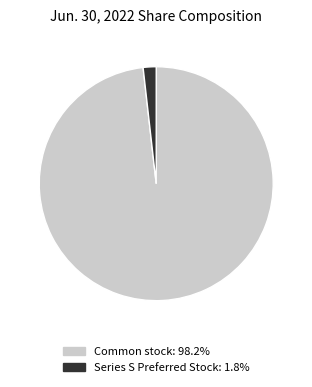

Does any single category account for the majority?

Yes